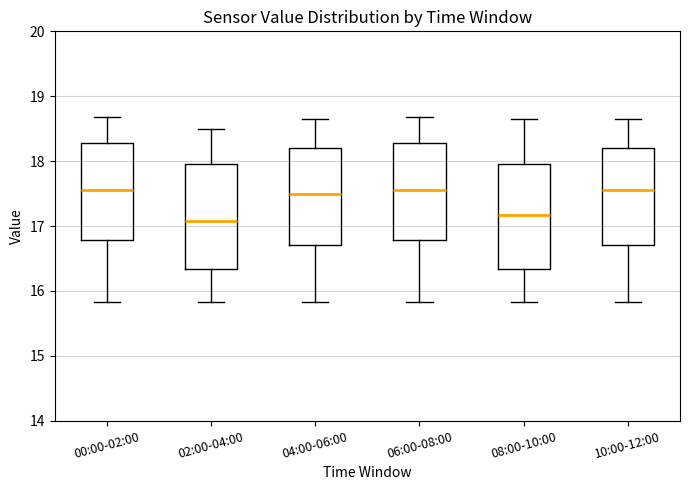

Reading left to right, read every box against the y-axis: the position of its median line, the range the box covers, and the ends of its whiskers. The values are not printed on the chart, so give them approximately, as read against the axis.

00:00-02:00: median 17.6, box 16.8 to 18.3, whiskers 15.8 to 18.7
02:00-04:00: median 17.1, box 16.3 to 18.0, whiskers 15.8 to 18.5
04:00-06:00: median 17.5, box 16.7 to 18.2, whiskers 15.8 to 18.7
06:00-08:00: median 17.6, box 16.8 to 18.3, whiskers 15.8 to 18.7
08:00-10:00: median 17.2, box 16.3 to 18.0, whiskers 15.8 to 18.7
10:00-12:00: median 17.6, box 16.7 to 18.2, whiskers 15.8 to 18.7